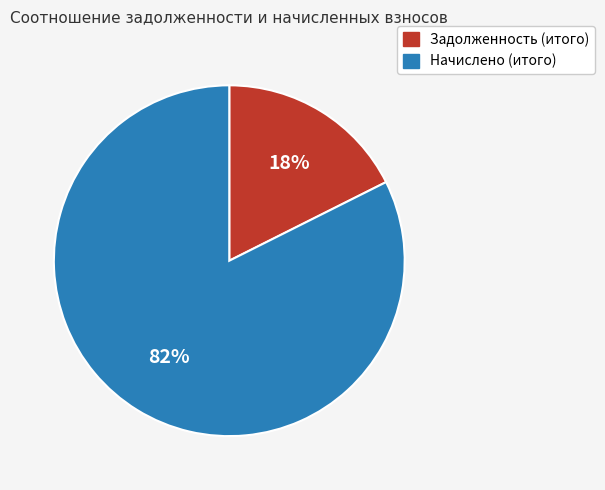

Which has a higher value, Начислено (итого) or Задолженность (итого)?

Начислено (итого)